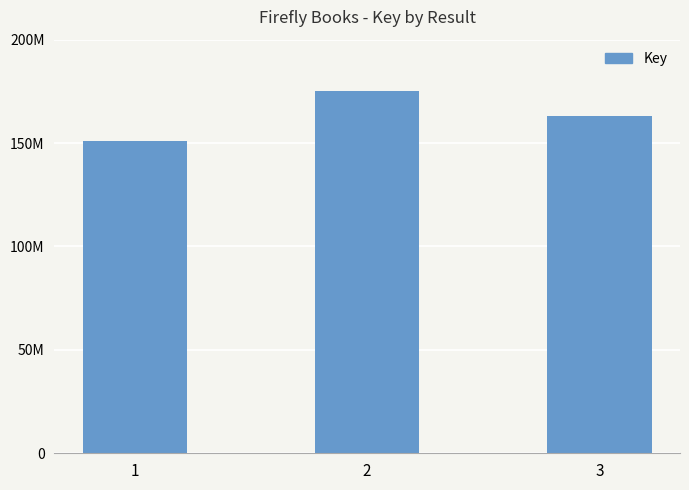

What is the sum of the values at 2 and 3?

338292734